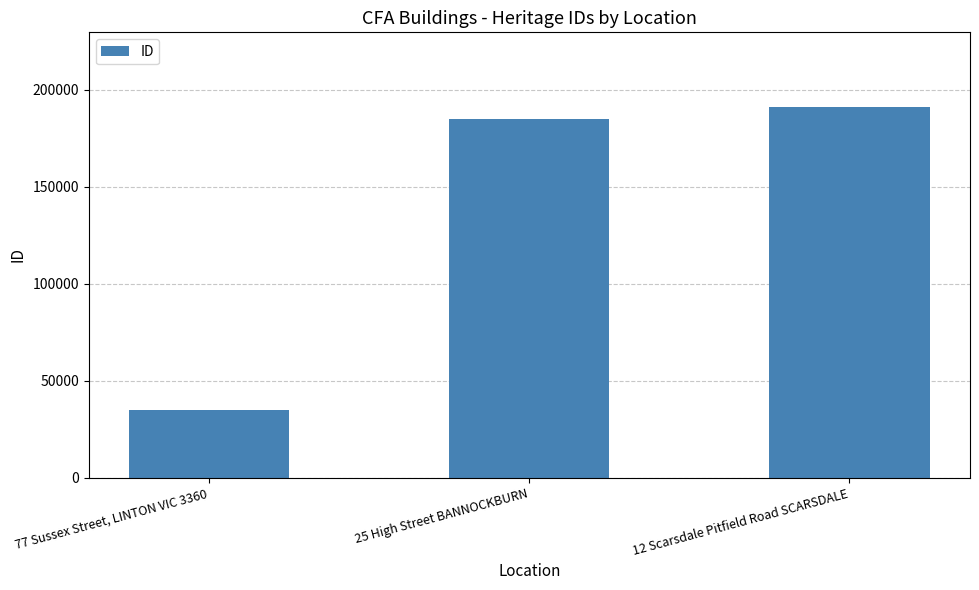

At which label is the value closest to 113201?

25 High Street BANNOCKBURN